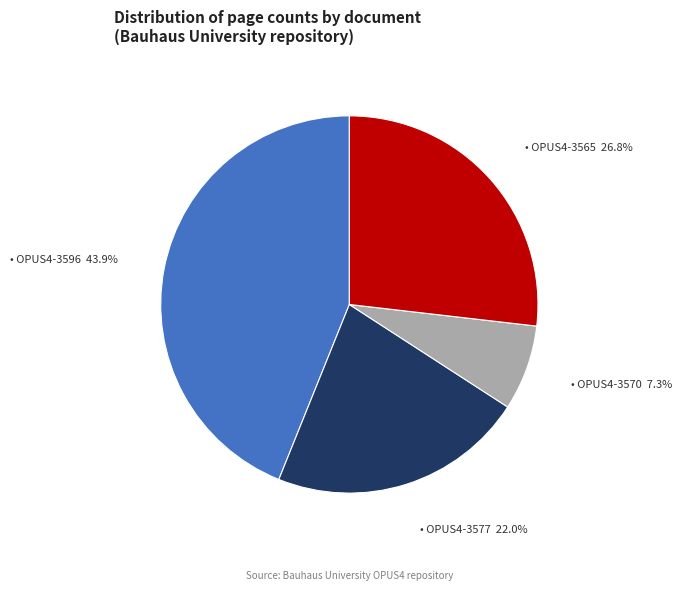

Is there a majority slice in this chart?

No